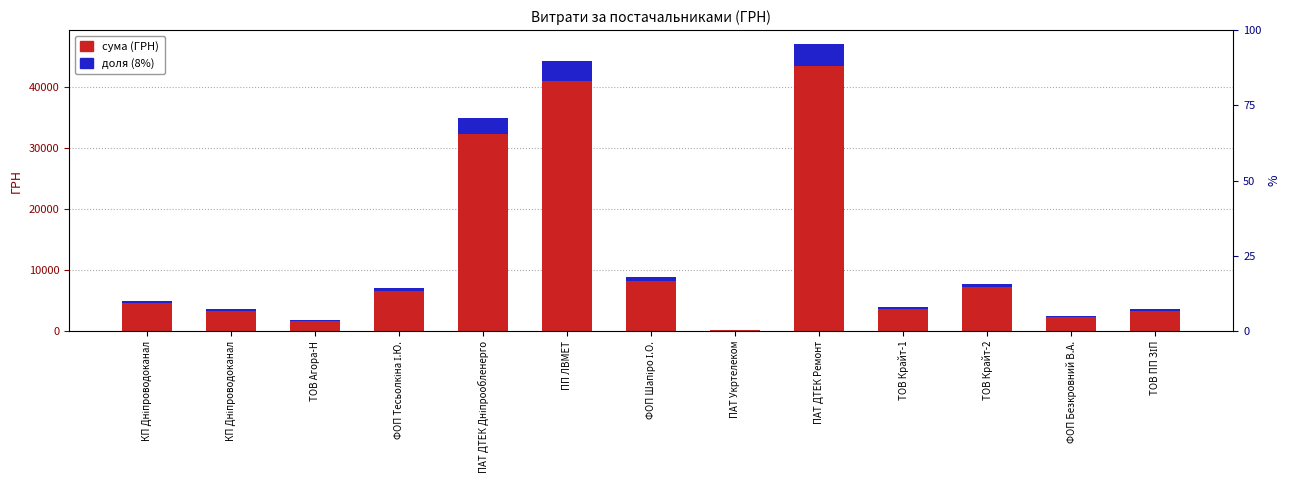

What is the difference between the доля (8%) values at КП Дніпроводоканал and ФОП Безкровний В.А.?

78.9